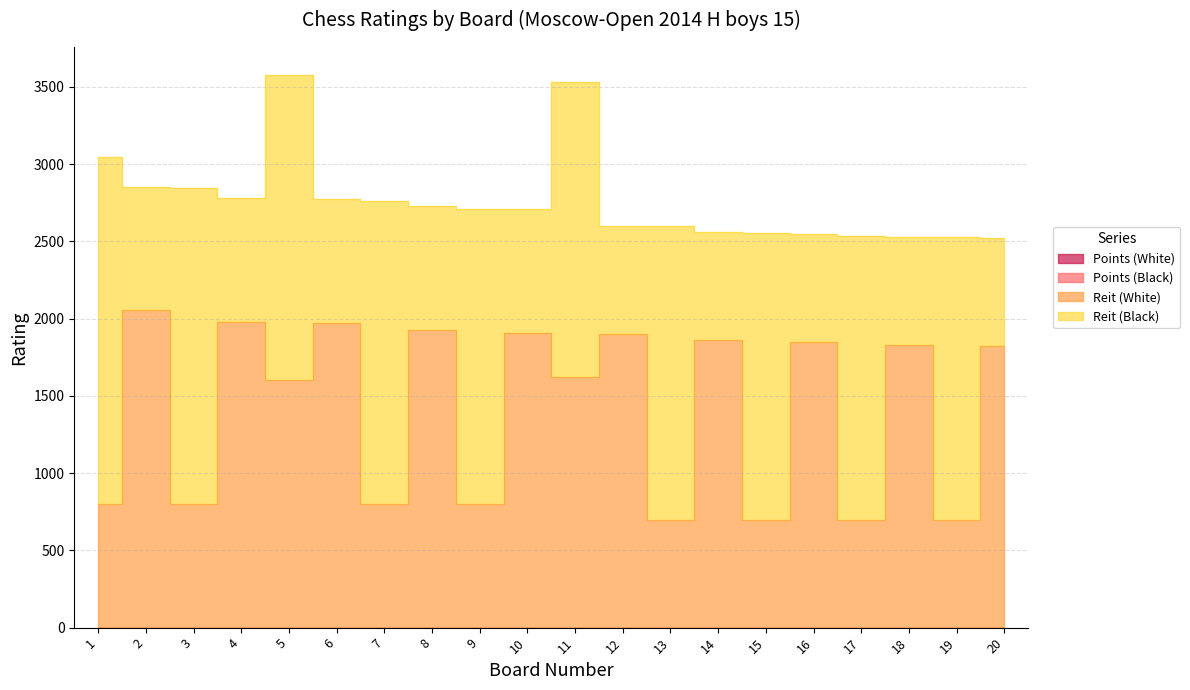

What is the total value across all series at 5?

3580